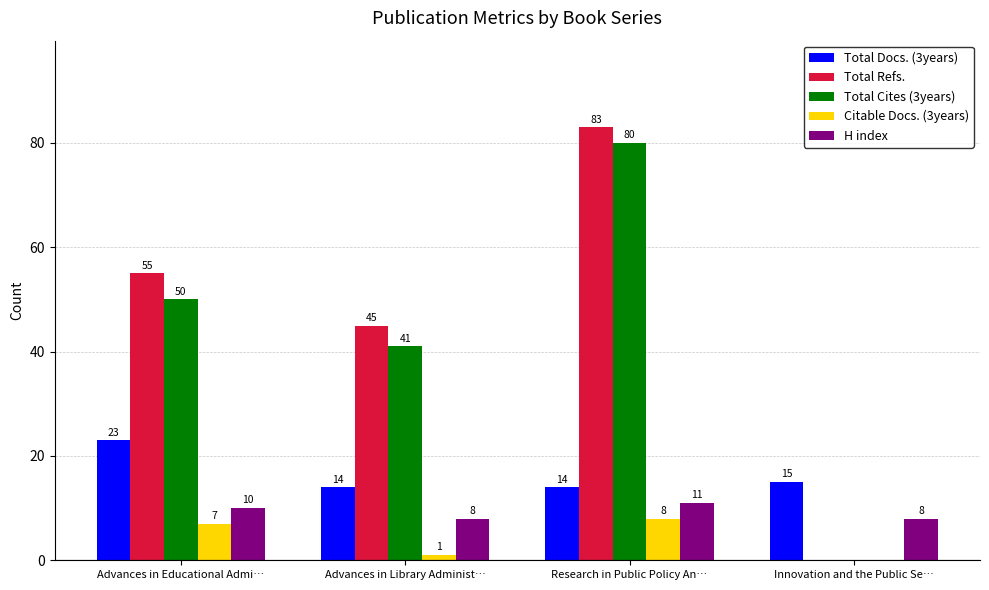

Which series has the largest range (max minus min)?

Total Refs.